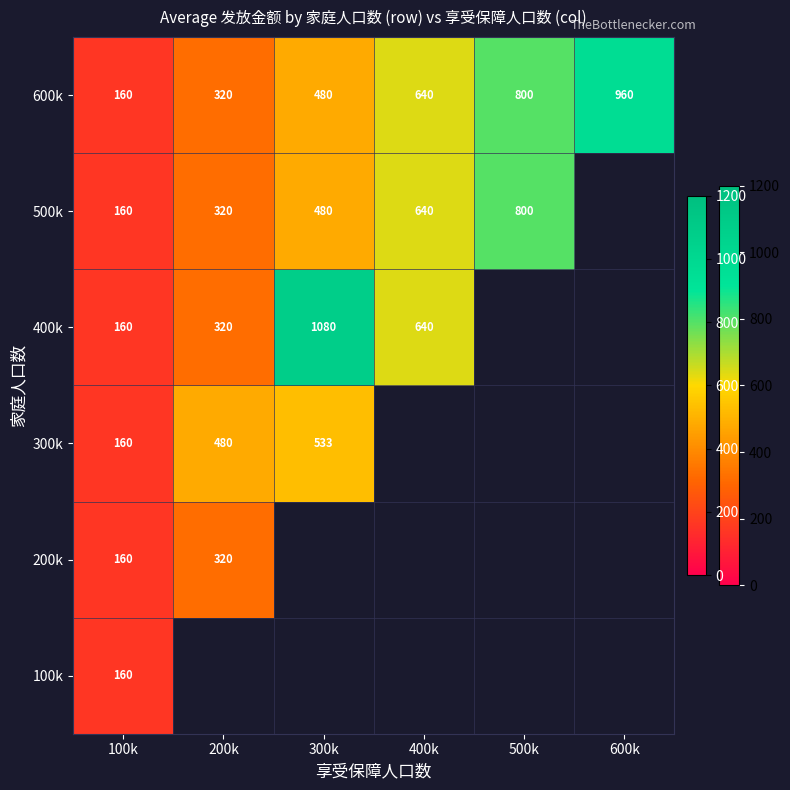

The value of 600k at 400k is 966.2. True or false?

False